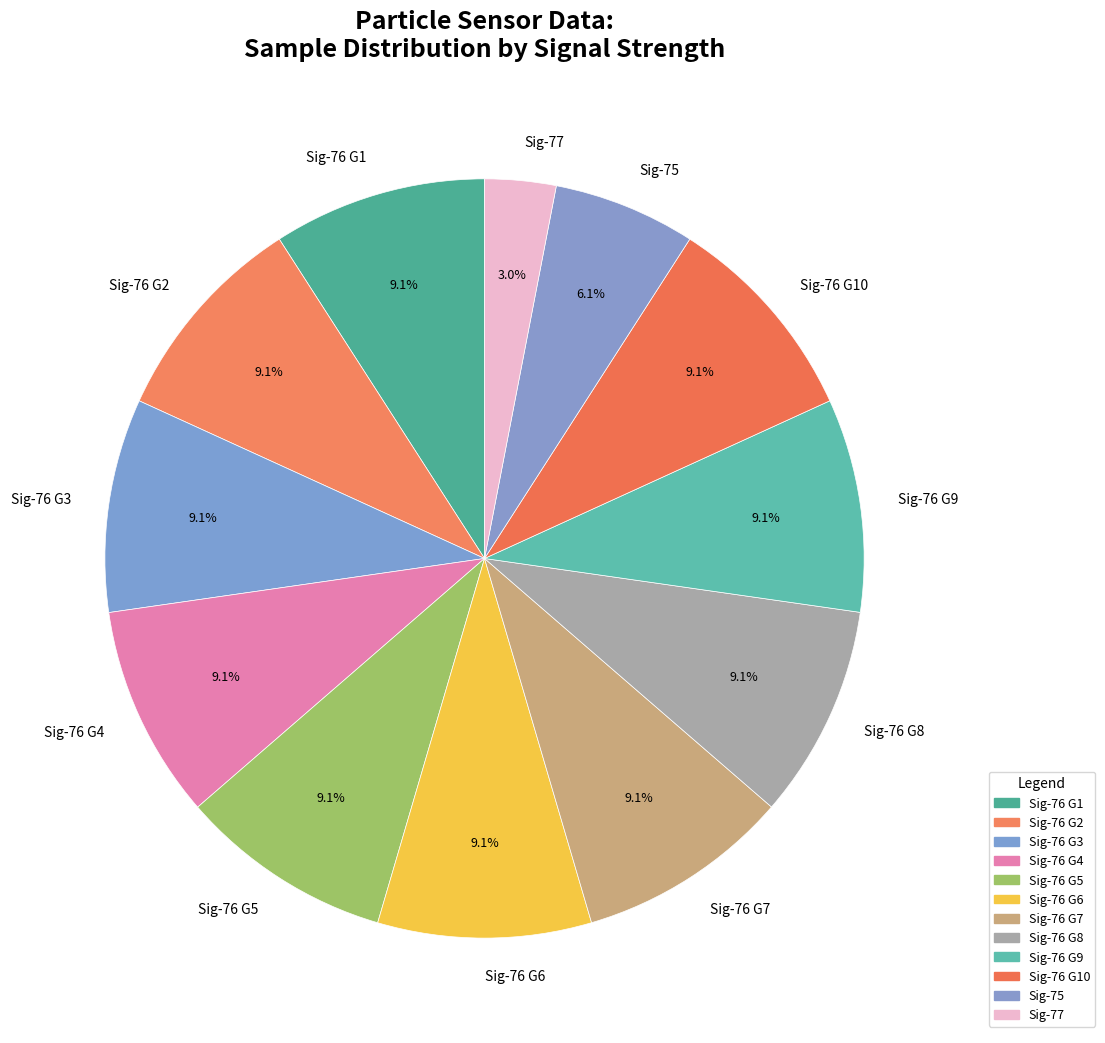

Approximately how many times larger is the value at Sig-76 G4 compared to Sig-75?

1.5